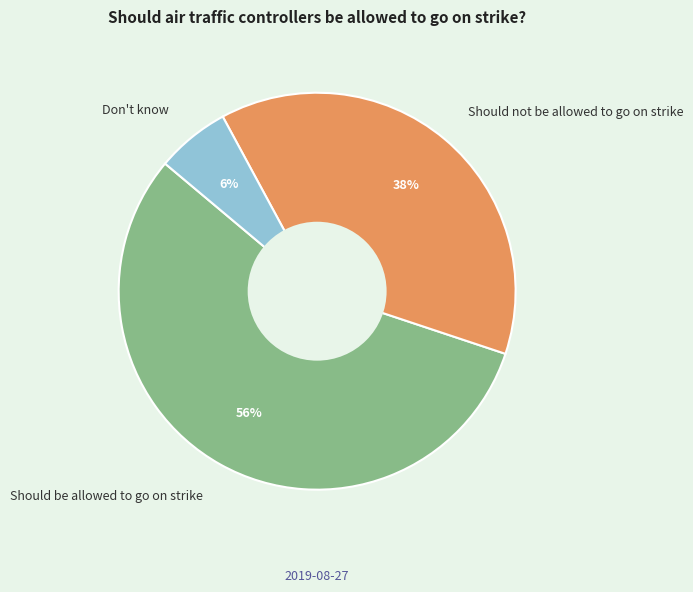

To the nearest percent, what is the average slice percentage?

33%